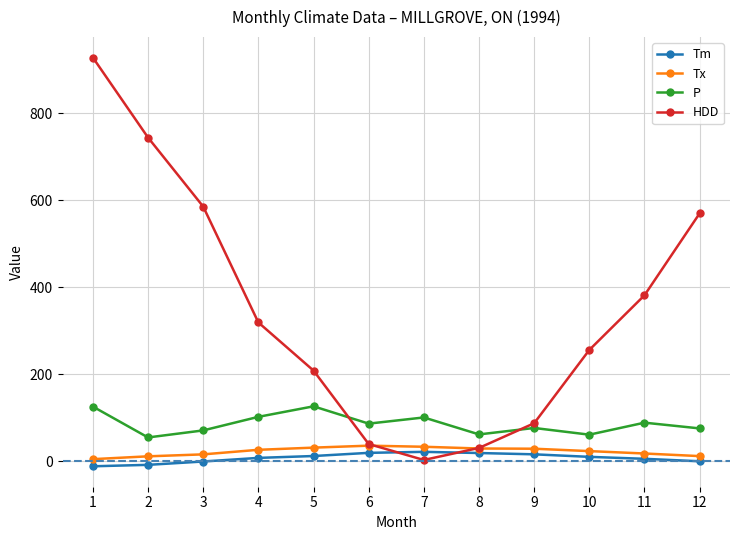

At which category does P reach its first local peak?

5